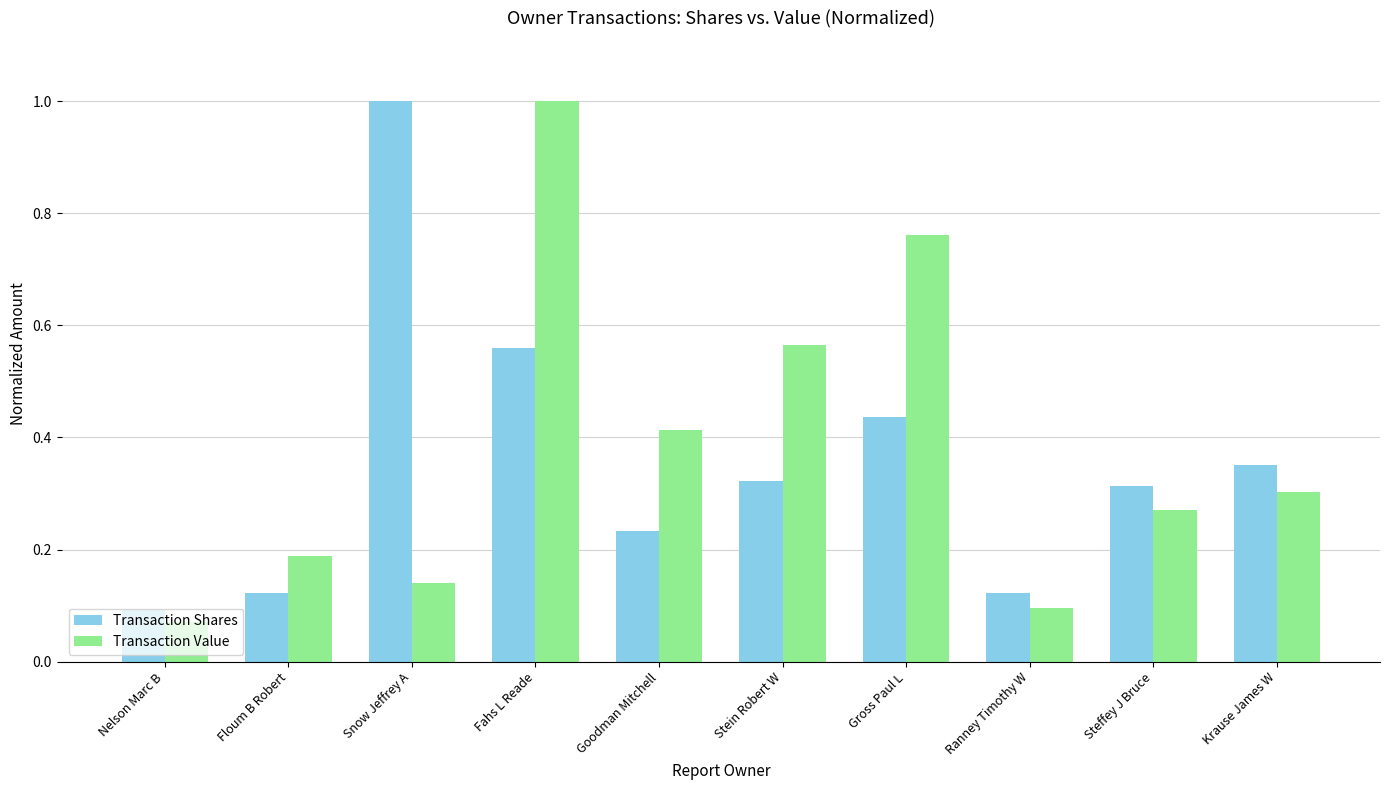

What is the label of the 4th bar from the right?

Gross Paul L